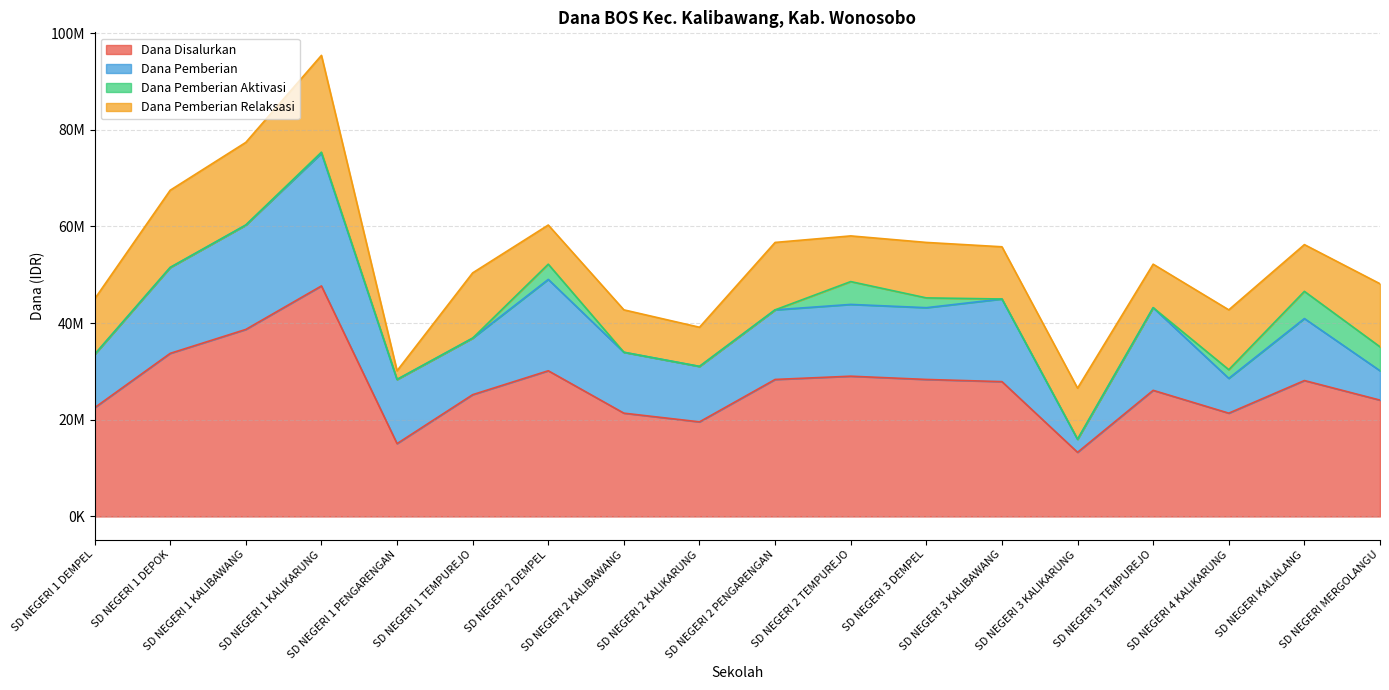

What position from the right is SD NEGERI 1 KALIBAWANG?

16